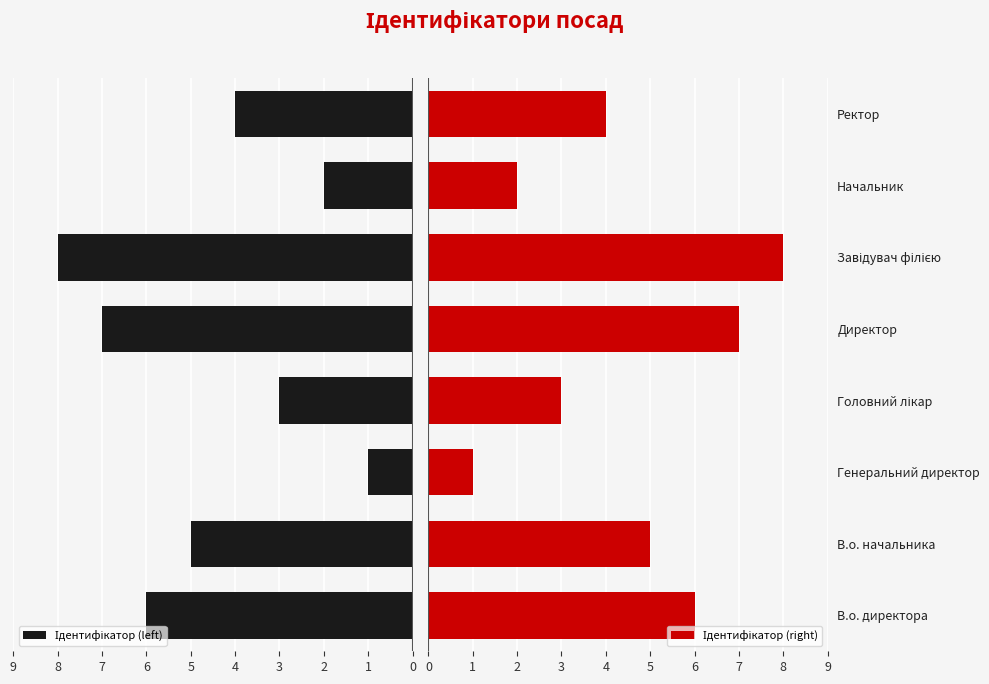

Which series has the largest total across all categories?

Ідентифікатор (left)